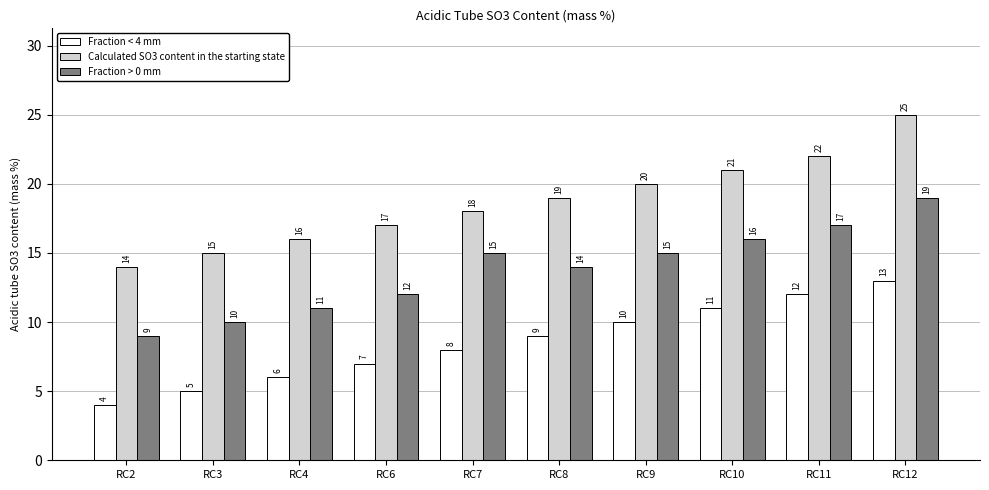

Which series has the largest total across all categories?

Calculated SO3 content in the starting state